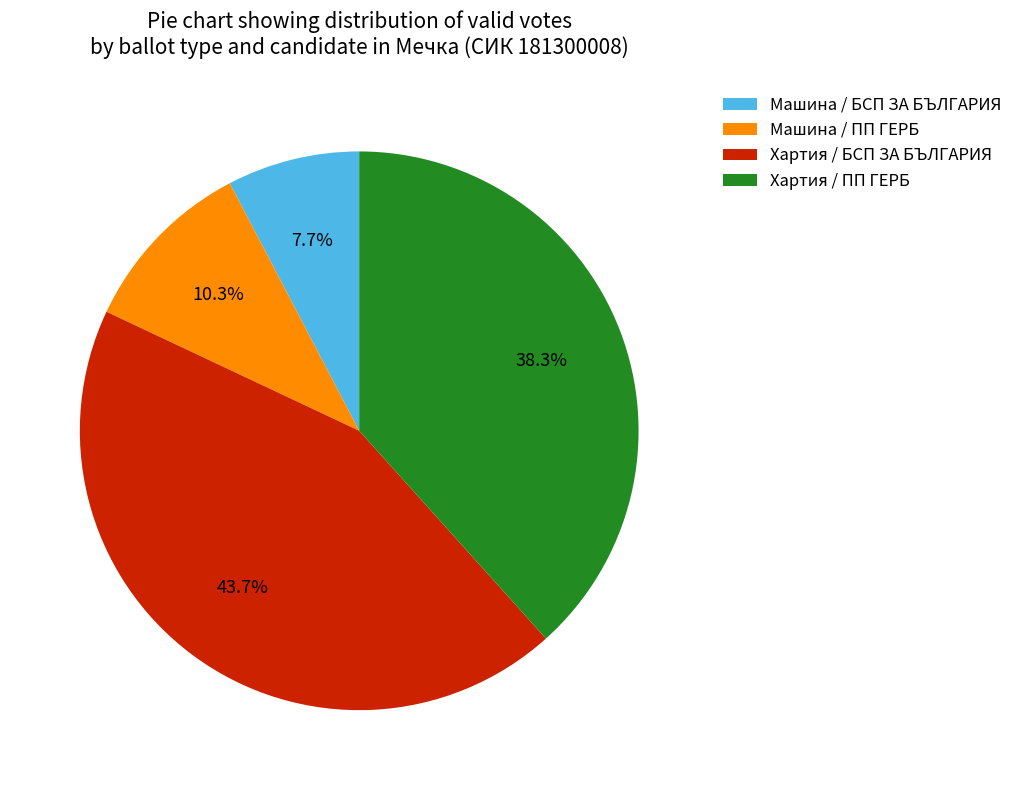

Rank the categories by value from lowest to highest.

Машина / БСП ЗА БЪЛГАРИЯ, Машина / ПП ГЕРБ, Хартия / ПП ГЕРБ, Хартия / БСП ЗА БЪЛГАРИЯ